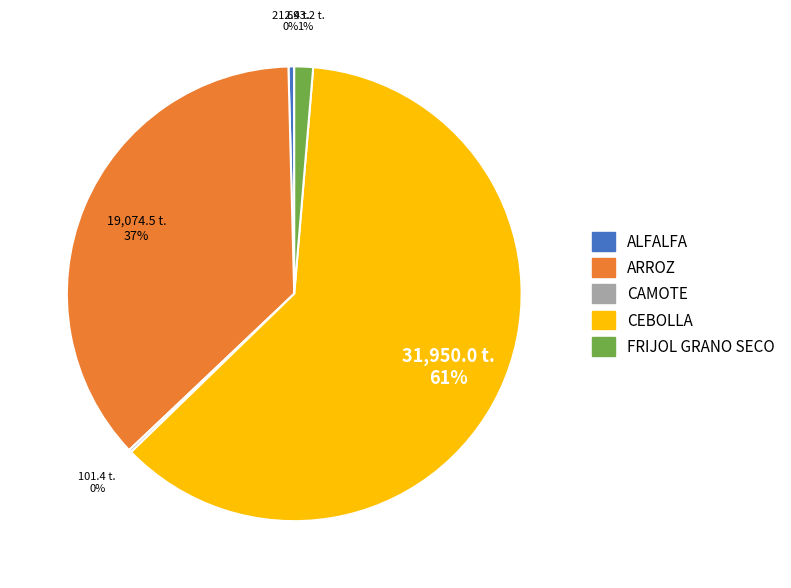

Which category accounts for the majority?

CEBOLLA